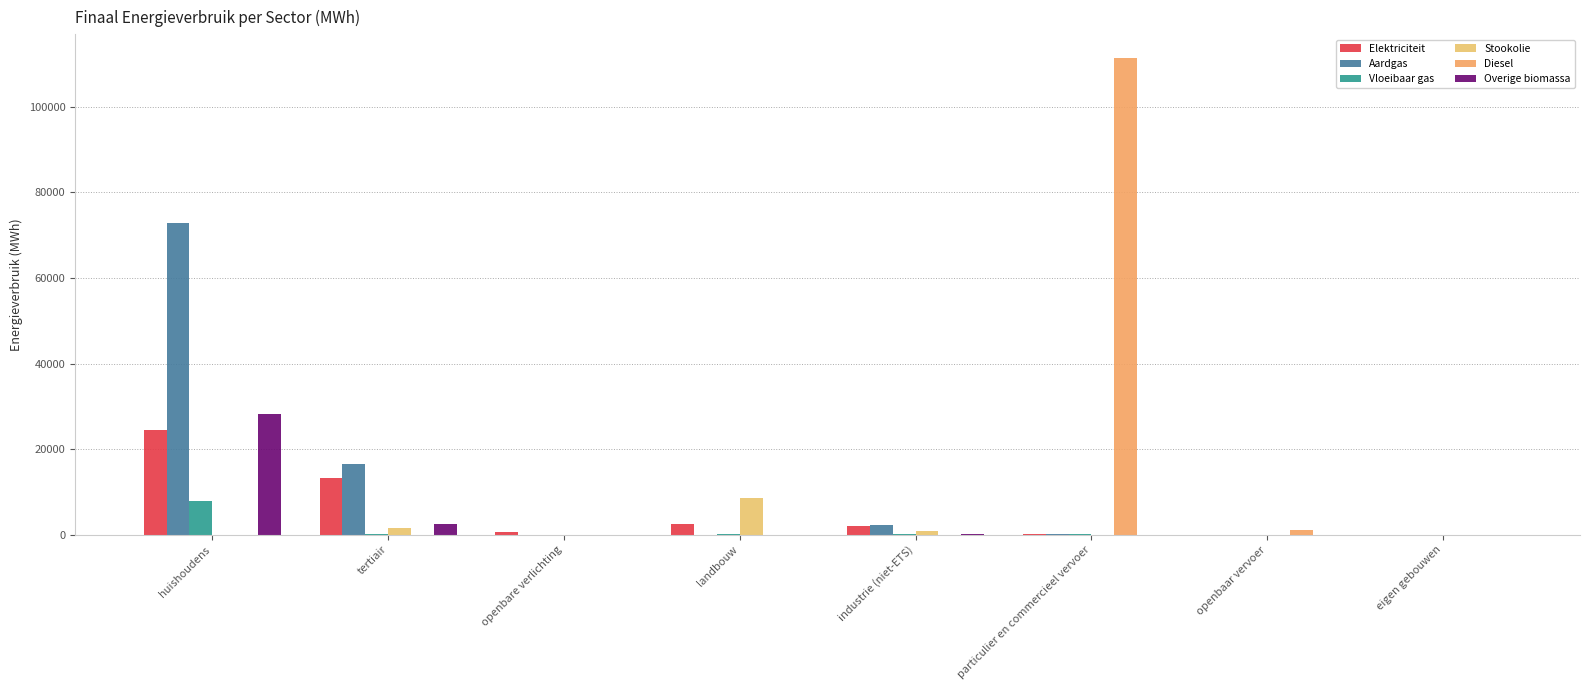

Which label corresponds to the largest value in the chart?

particulier en commercieel vervoer